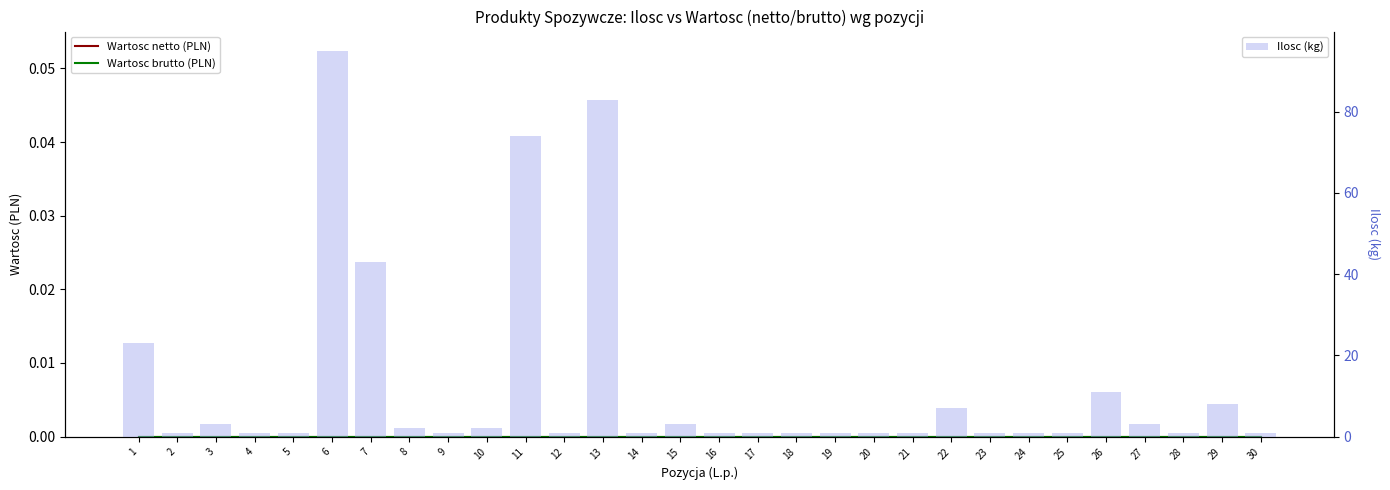

Which series has the largest range (max minus min)?

Ilosc (kg)